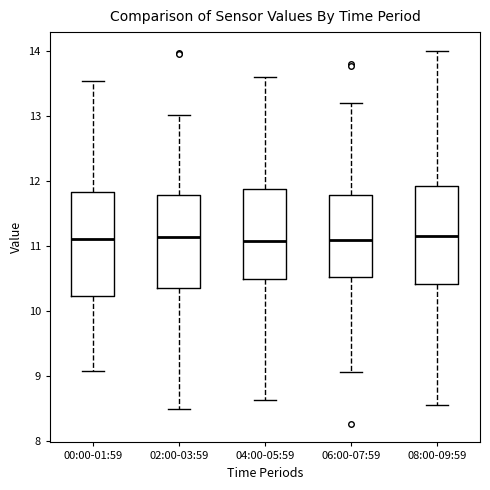

Where is the lower edge of the box for 02:00-03:59 on the y-axis? The values are not printed on the chart, so give them approximately, as read against the axis.

10.4